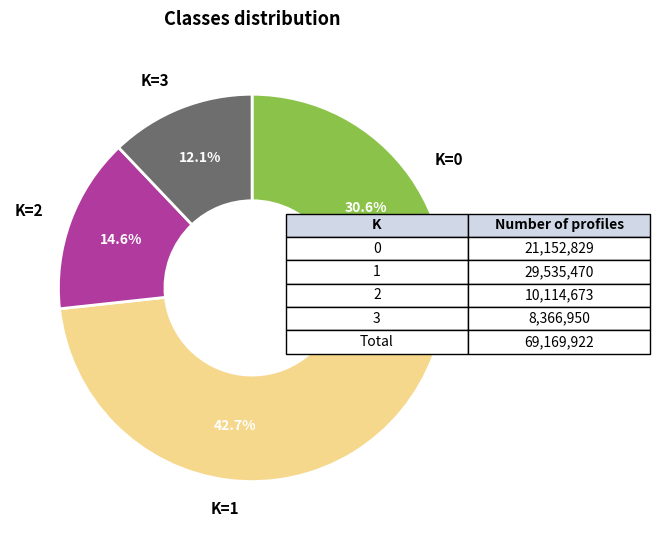

Is the sum of K=1 and K=3 greater than half?

Yes